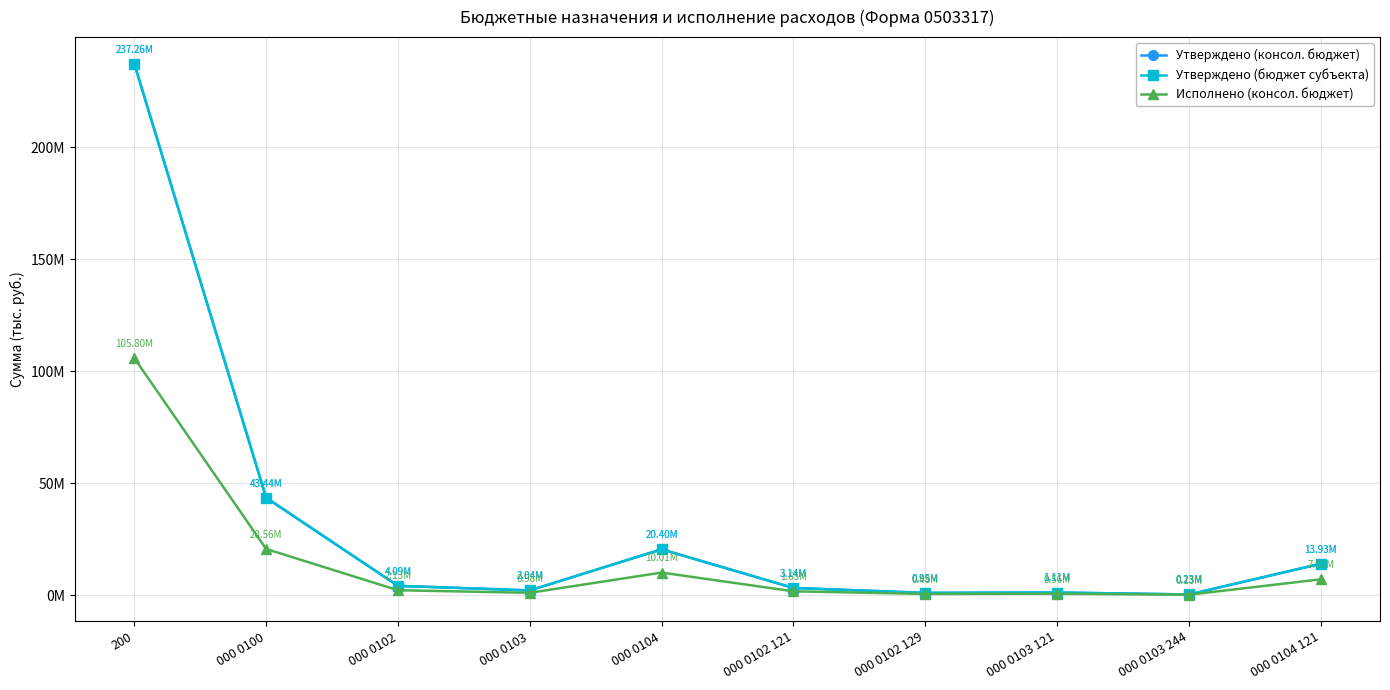

List the series in order of their peak value, lowest first.

Исполнено (консол. бюджет), Утверждено (консол. бюджет), Утверждено (бюджет субъекта)